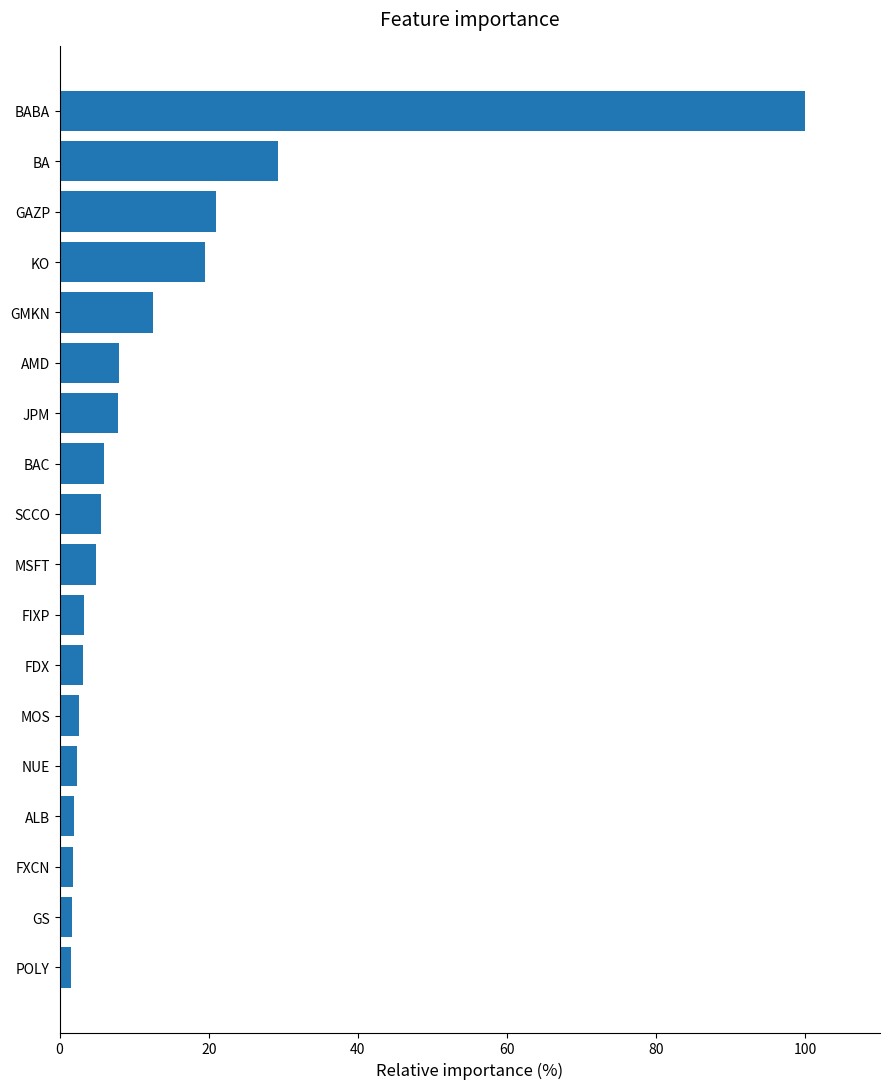

What is the sum of all values?

232.6